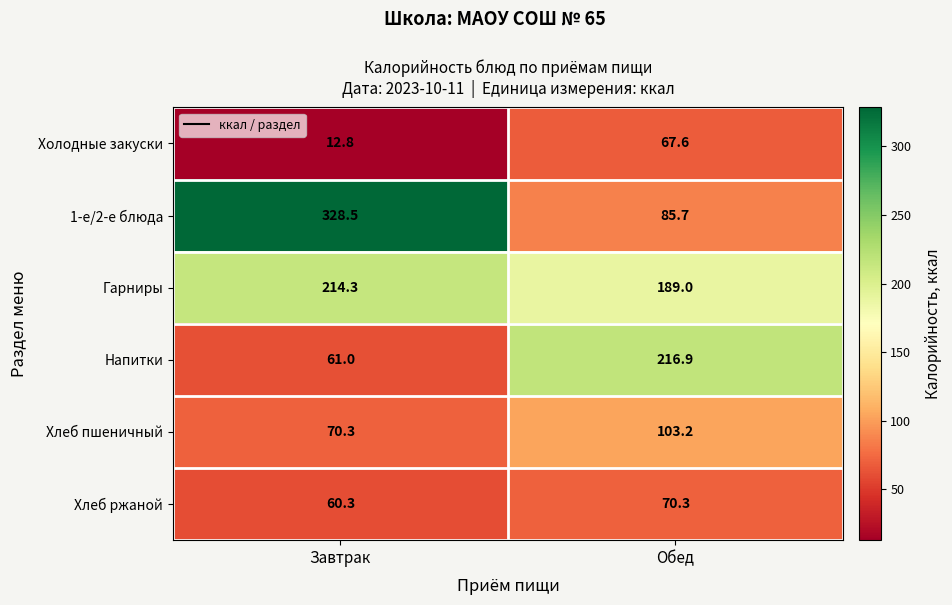

What is the minimum value for Хлеб пшеничный?

70.3